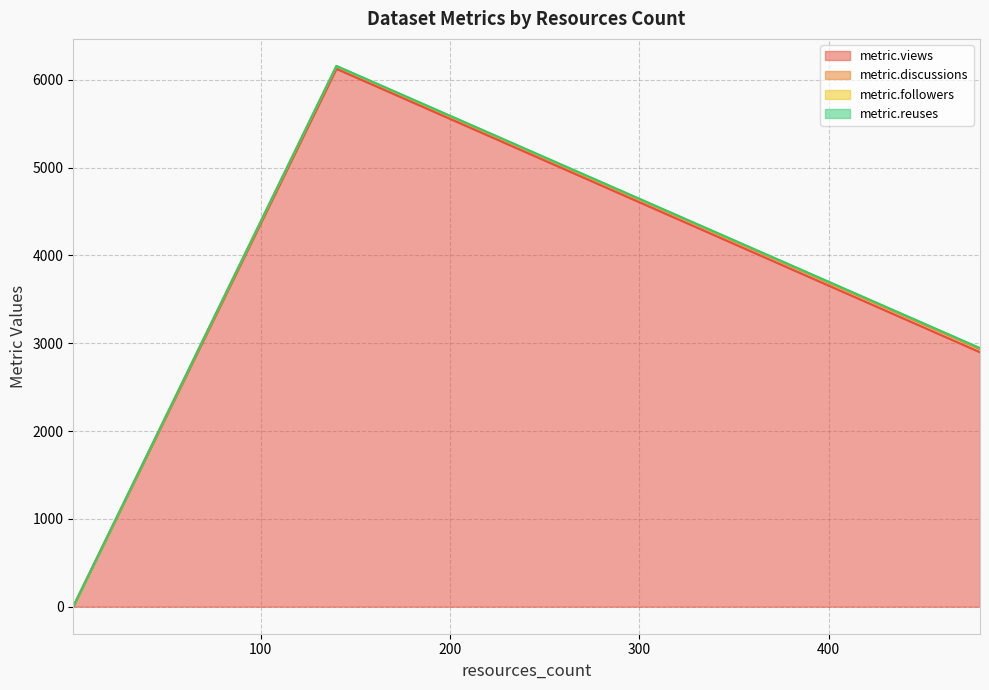

What are all the series names shown in the legend?

metric.views, metric.discussions, metric.followers, metric.reuses